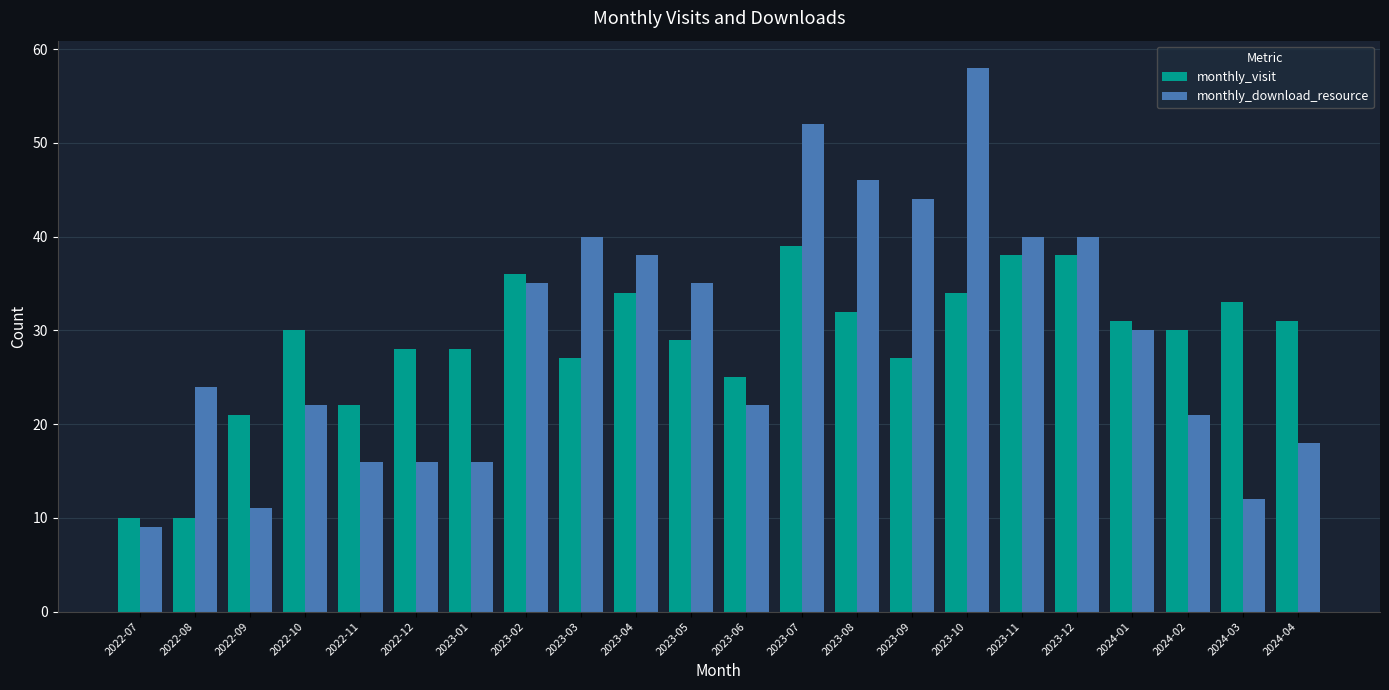

What is the total value across all series at 2023-11?

78